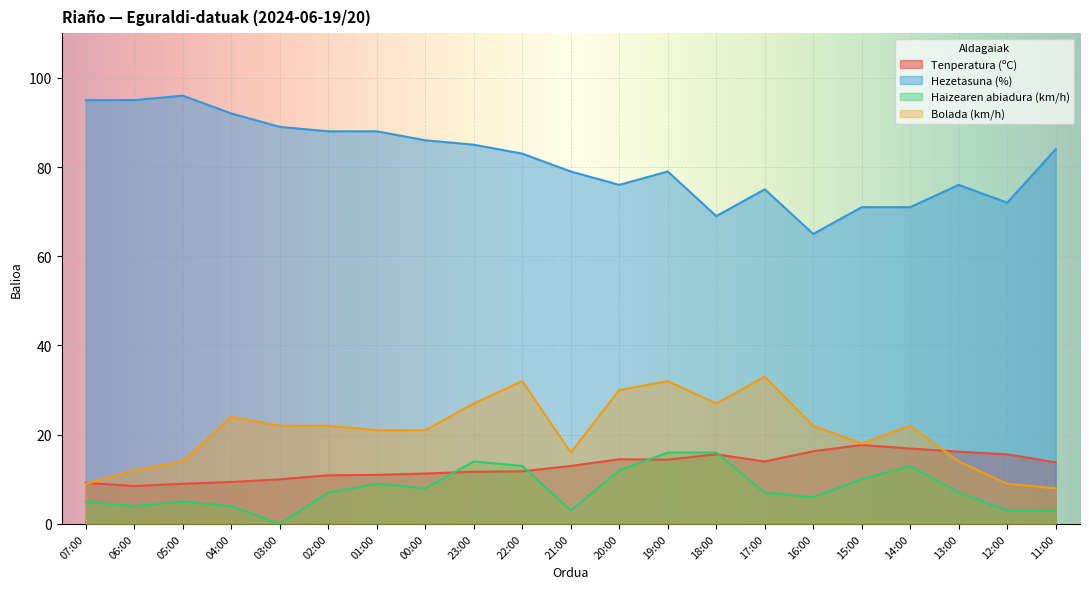

True or false: Hezetasuna (%) and Tenperatura (ºC) cross at least once.

False